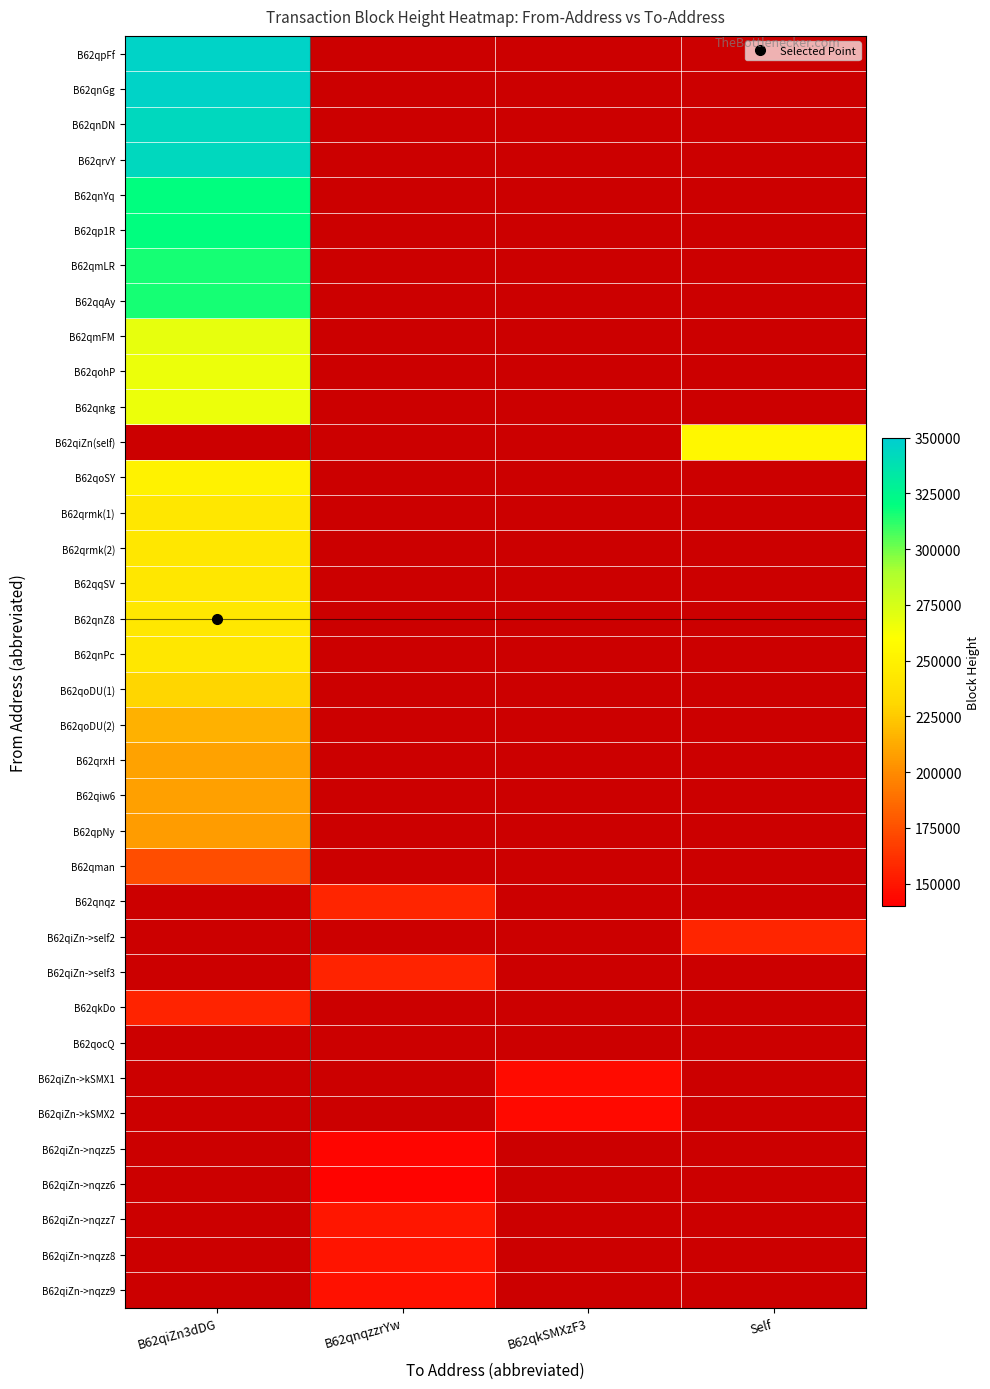

List the labels in order of B62qnqz value, largest first.

B62qiZn3dDG, B62qnqzzrYw, B62qkSMXzF3, Self